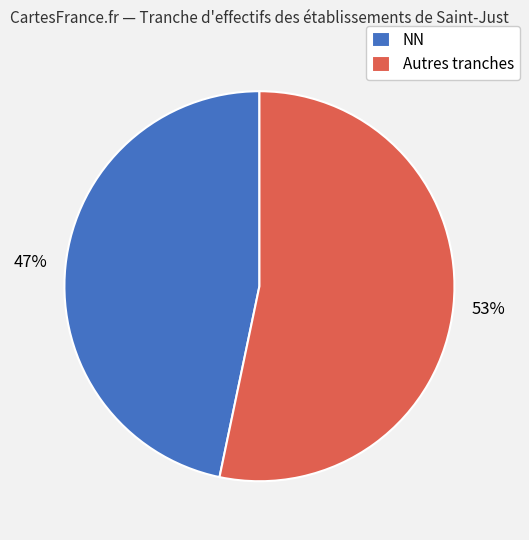

What percentage is the NN slice, to the nearest percent?

47%